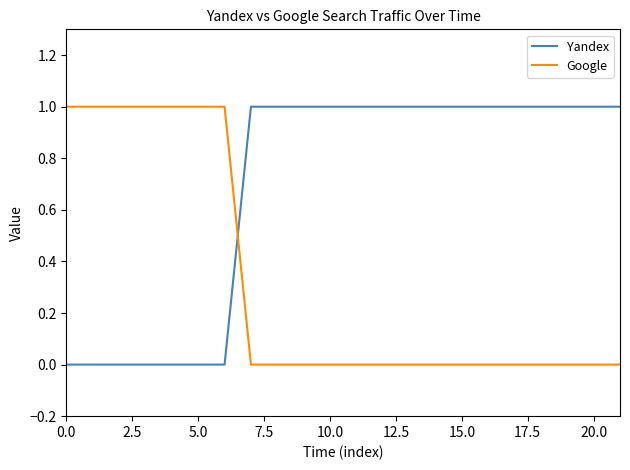

What are all the series names shown in the legend?

Yandex, Google